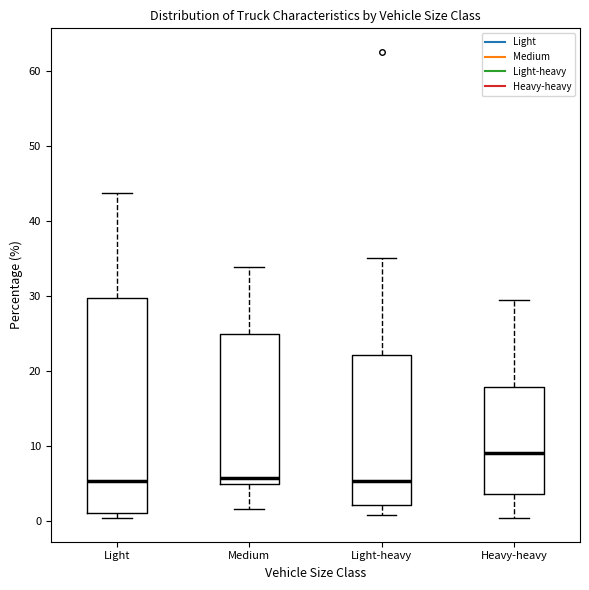

Where does the median line of the box for Heavy-heavy sit on the y-axis? The values are not printed on the chart, so give them approximately, as read against the axis.

9